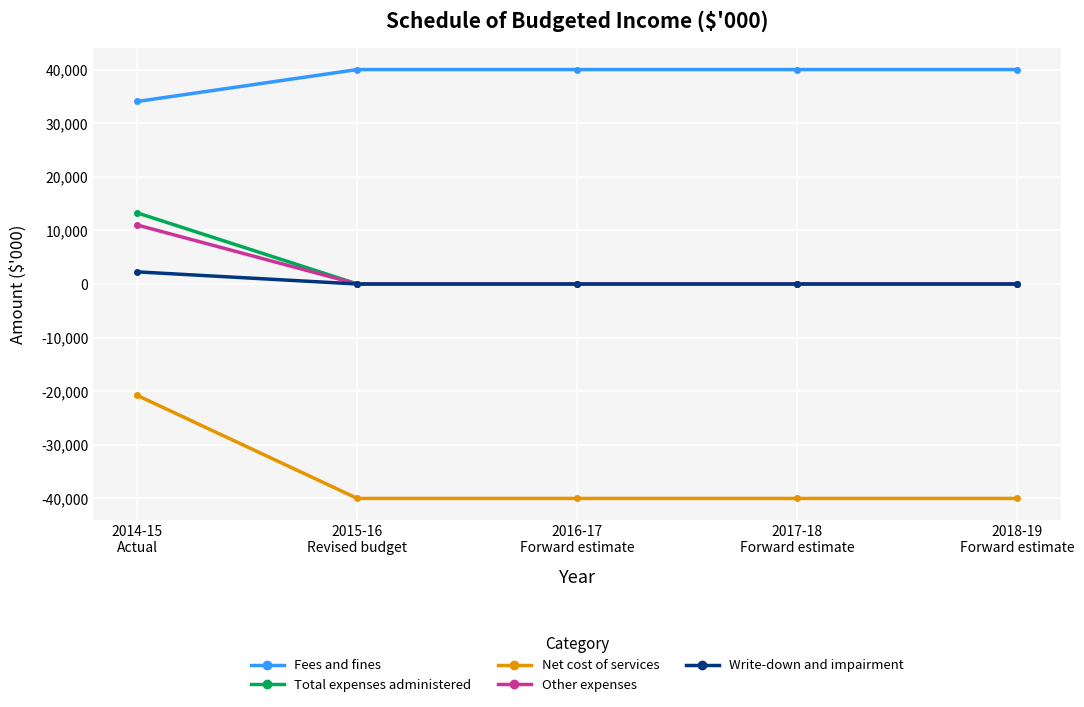

What position from the right is 2018-19
Forward estimate?

1